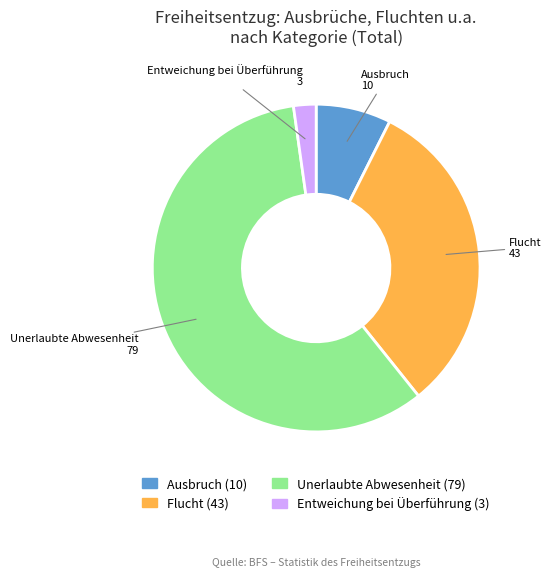

Which slice is the smallest?

Entweichung bei Überführung